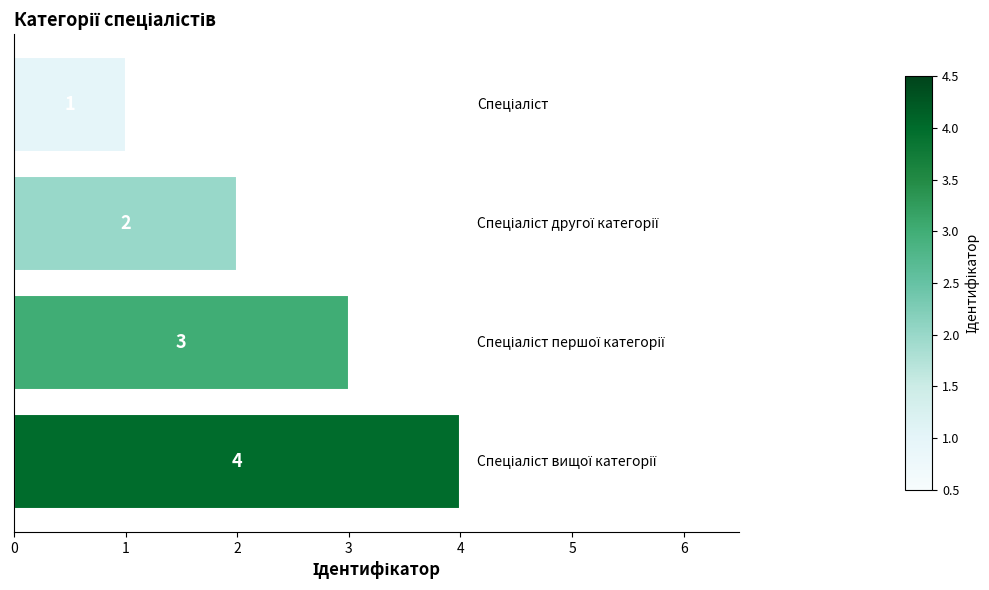

What is the minimum value shown in the chart?

1